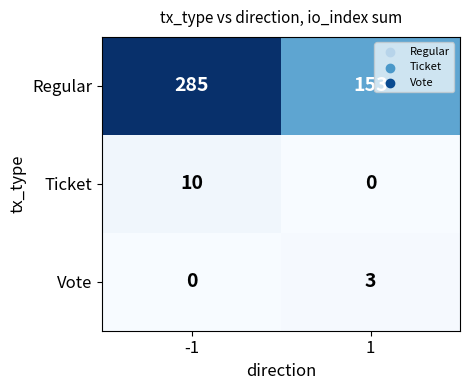

Count the number of categories in the chart.

2